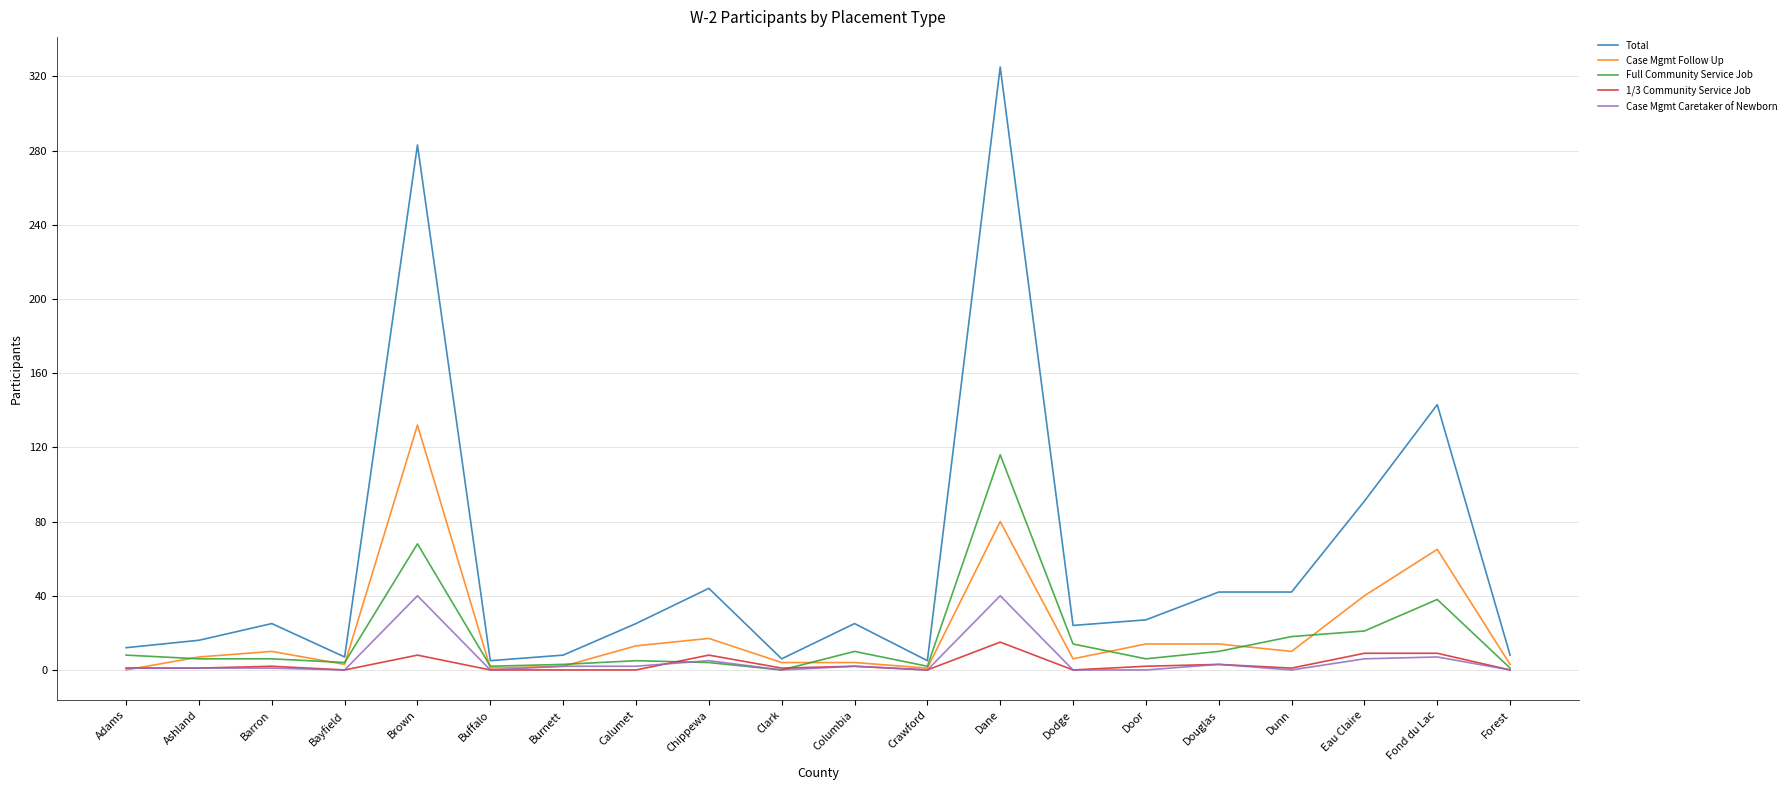

True or false: 1/3 Community Service Job and Total cross at least once.

False